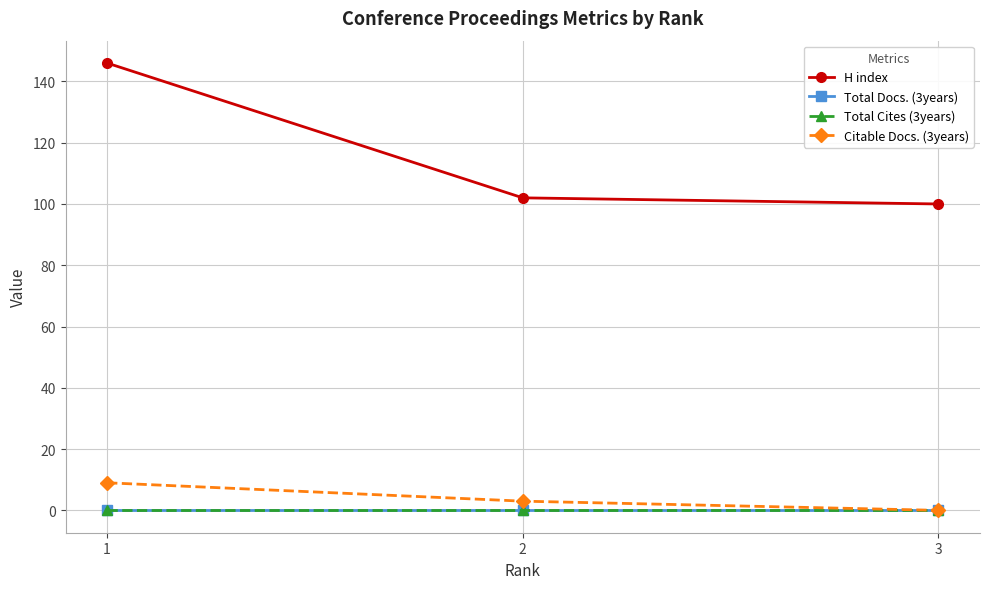

What is the minimum value for H index?

100